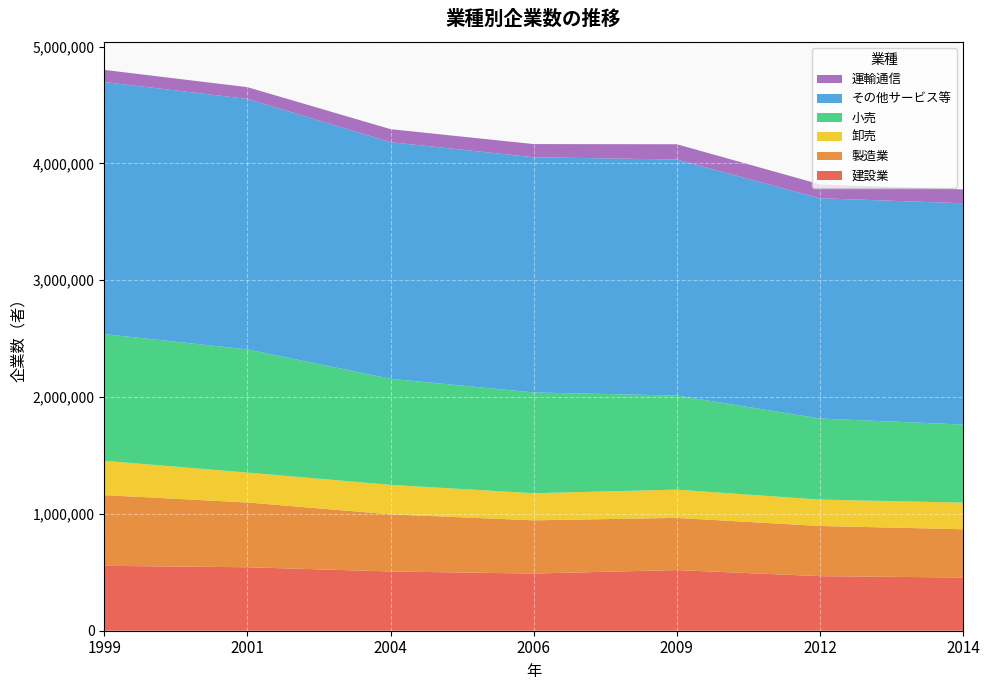

Reading left to right, what are all the values shown in this chart?

建設業: 1999=555372	2001=543397	2004=507086	2006=489343	2009=519259	2012=467119	2014=455269
製造業: 1999=605212	2001=554431	2004=489115	2006=455621	2009=446499	2012=429468	2014=413339
卸売: 1999=293903	2001=255587	2004=252389	2006=231755	2009=241917	2012=225599	2014=227908
小売: 1999=1084209	2001=1054397	2004=907728	2006=862791	2009=805162	2012=694072	2014=668194
その他サービス等: 1999=2157460	2001=2143928	2004=2025190	2006=2013032	2009=2020034	2012=1885511	2014=1893715
運輸通信: 1999=103894	2001=100459	2004=111294	2006=112573	2009=130876	2012=118648	2014=118390